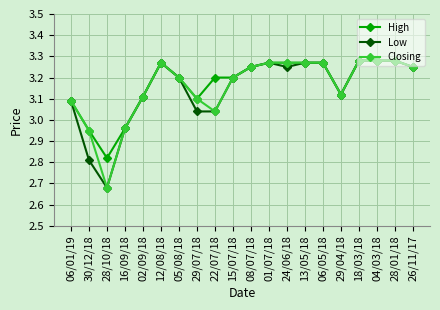

Does the chart display data point markers on the line(s)?

Yes